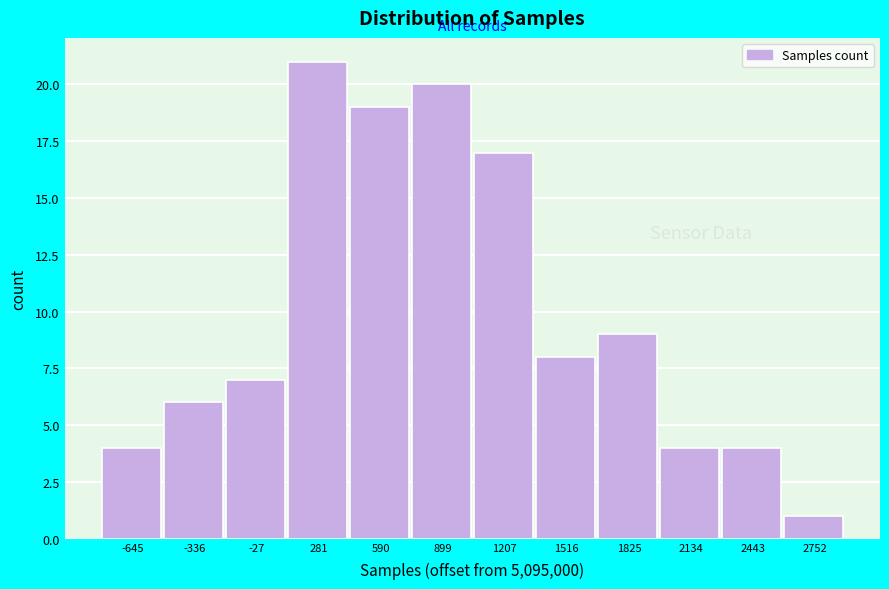

Reading right to left, list all the values displayed in this chart.

1	4	4	9	8	17	20	19	21	7	6	4